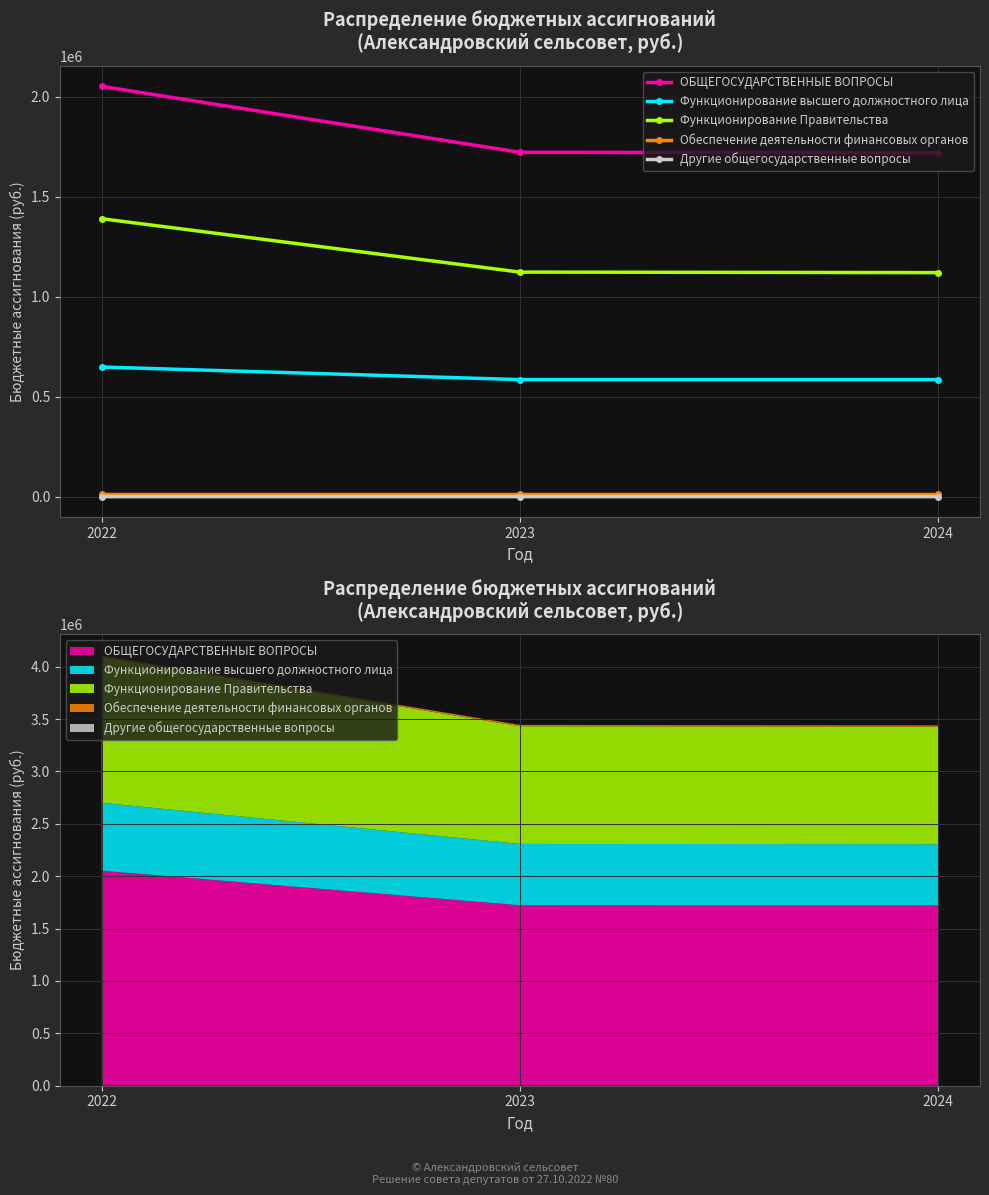

Reading left to right, extract all data points from this chart.

ОБЩЕГОСУДАРСТВЕННЫЕ ВОПРОСЫ: 2022=2052153.0	2023=1722350.0	2024=1719860.0
Функционирование высшего должностного лица: 2022=648801.8	2023=585900.0	2024=585900.0
Функционирование Правительства: 2022=1390288.2	2023=1123350.0	2024=1120860.0
Обеспечение деятельности финансовых органов: 2022=12400.0	2023=12400.0	2024=12400.0
Другие общегосударственные вопросы: 2022=663.0	2023=700.0	2024=700.0